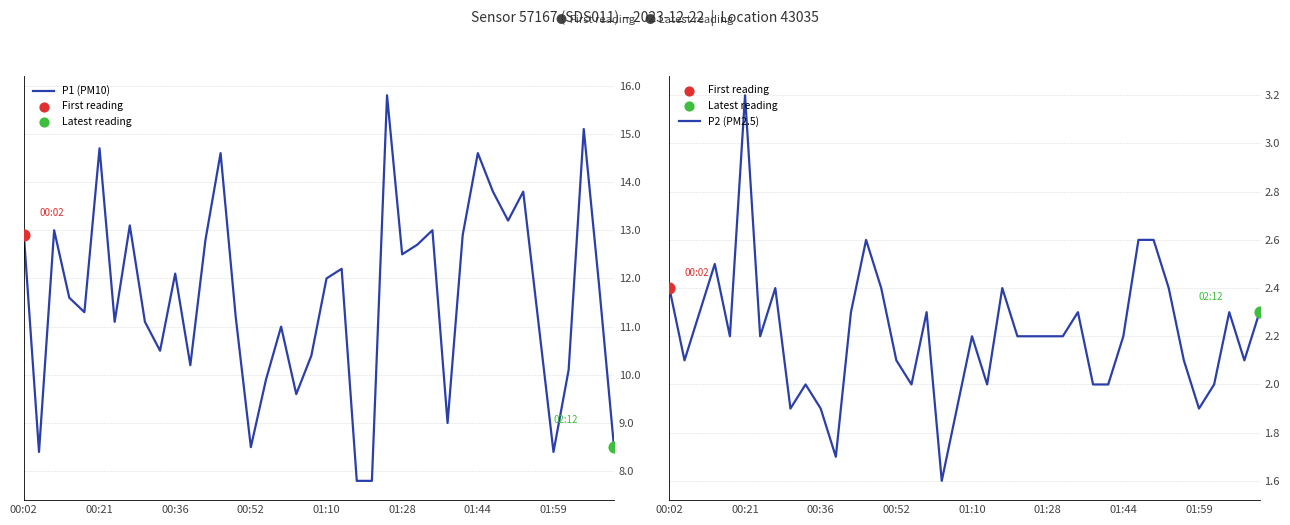

At how many categories does at least one series exceed 11?

26